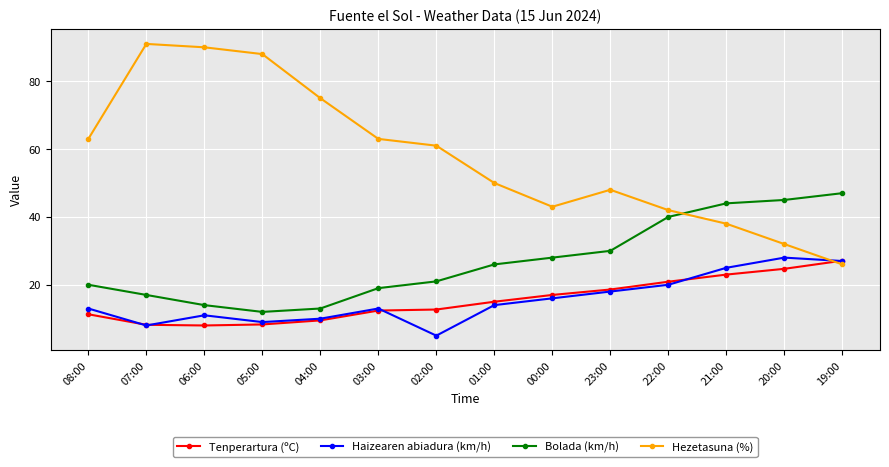

How many interior local peaks does the Haizearen abiadura (km/h) series have?

3